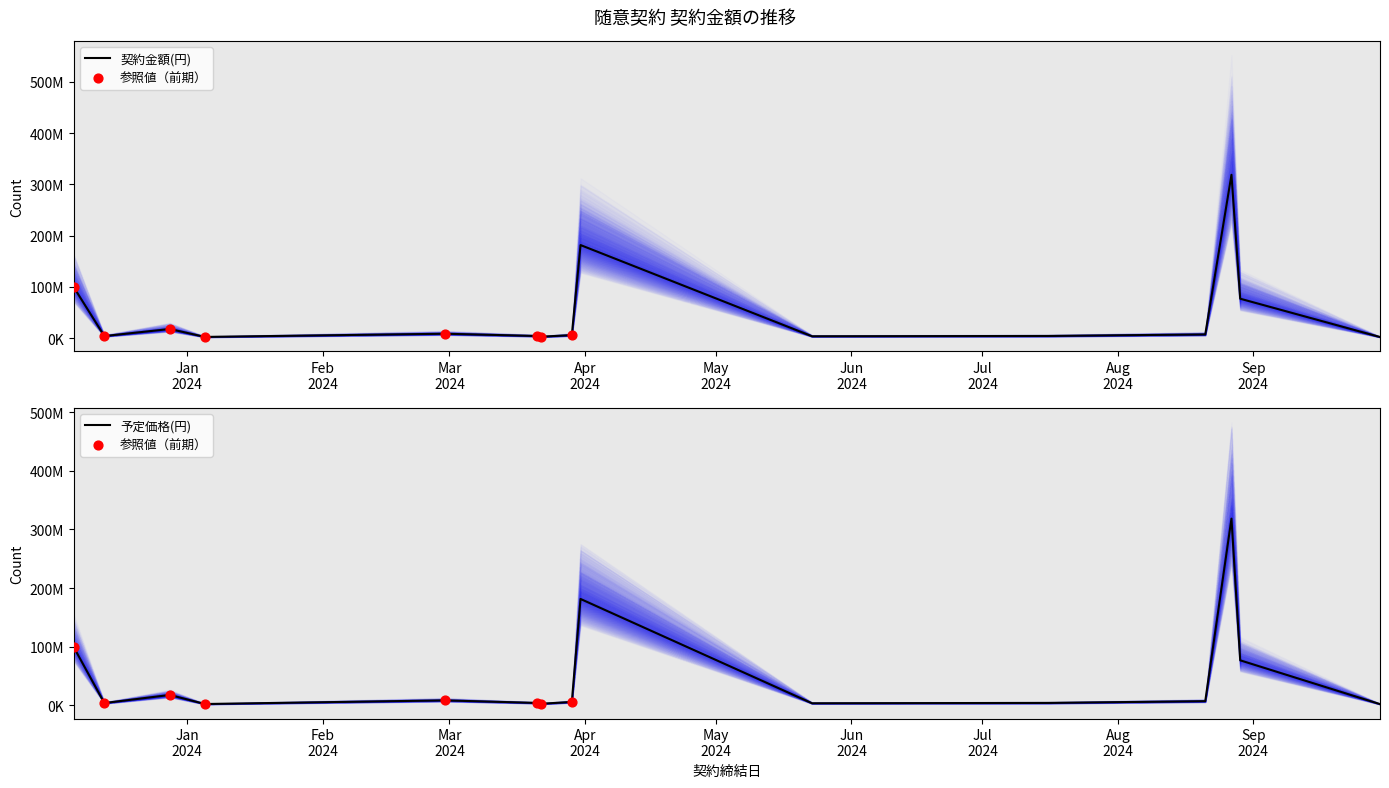

Which series contains the highest Y value?

契約金額(円)